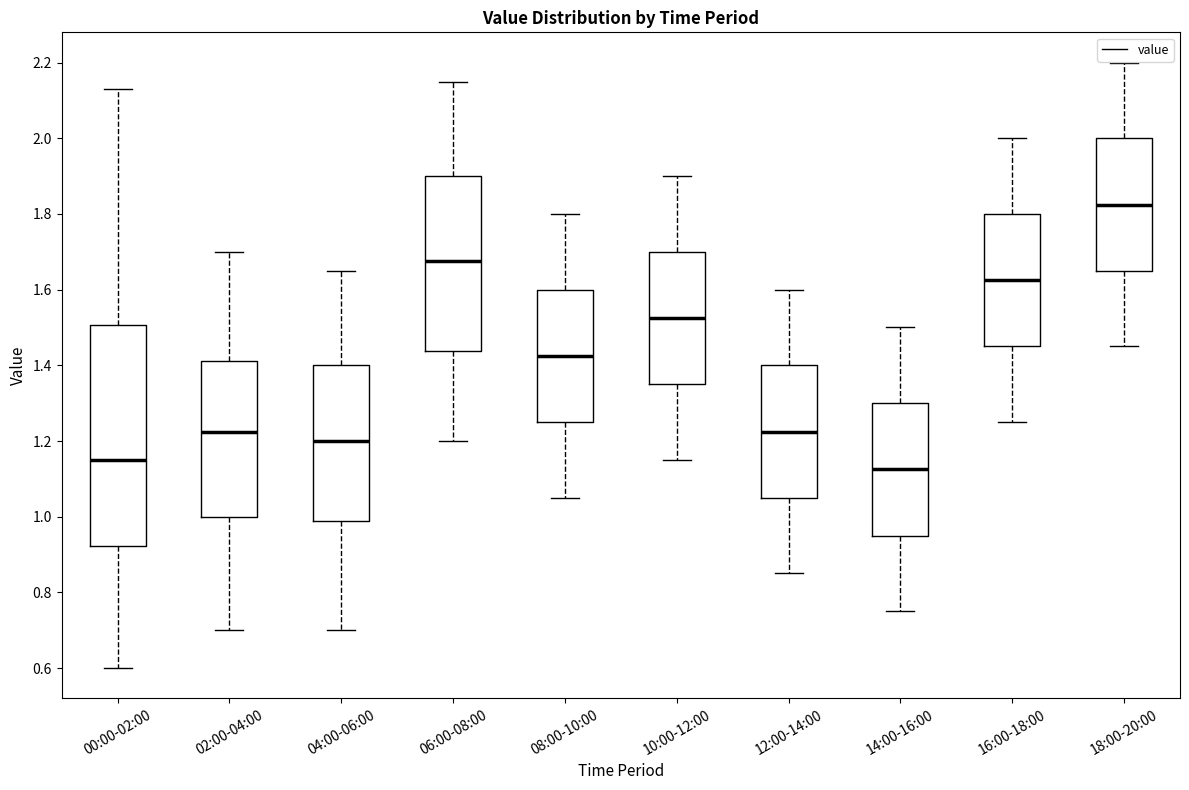

Which box has the highest median line?

18:00-20:00